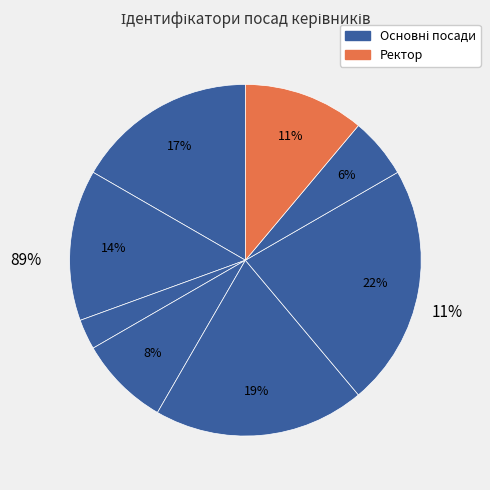

To the nearest percent, what is the difference between the largest and smallest slice percentages?

19%